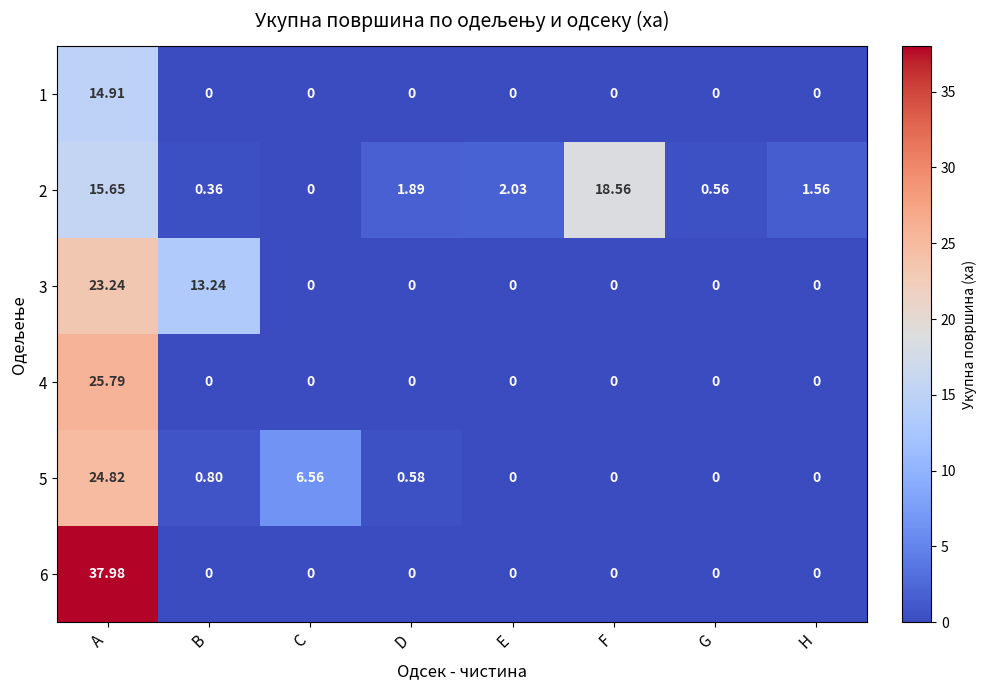

At which category does the chart reach its peak across all series?

A